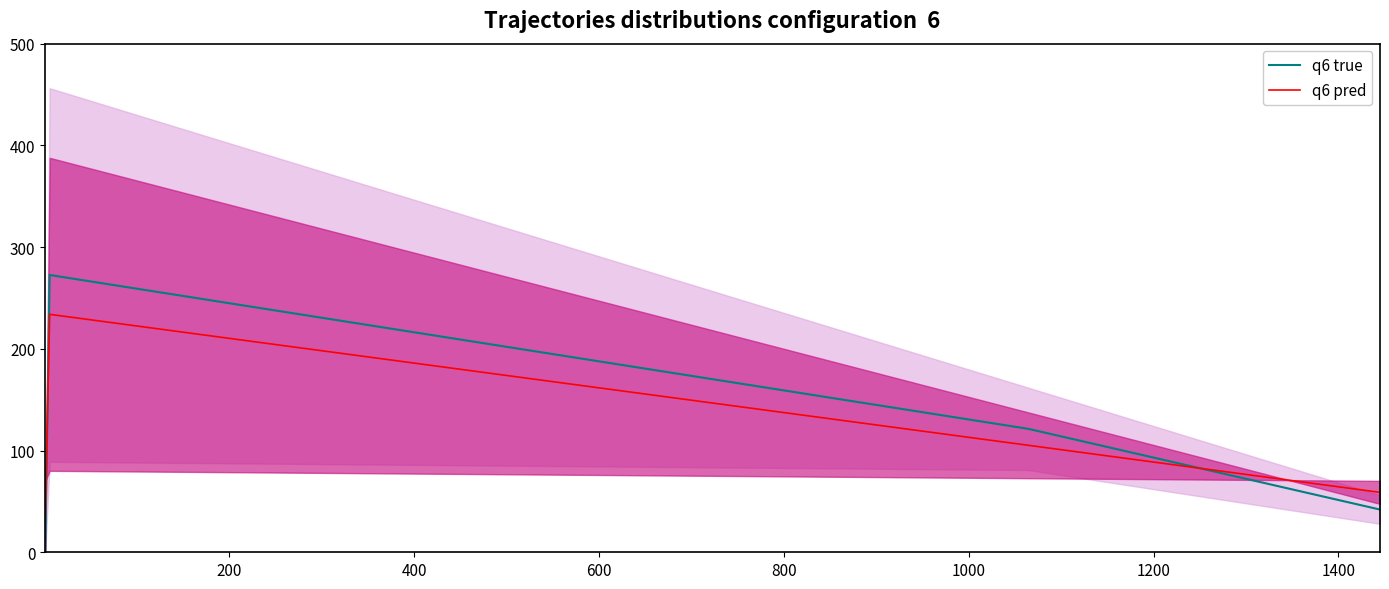

How many lines are shown in the chart?

5